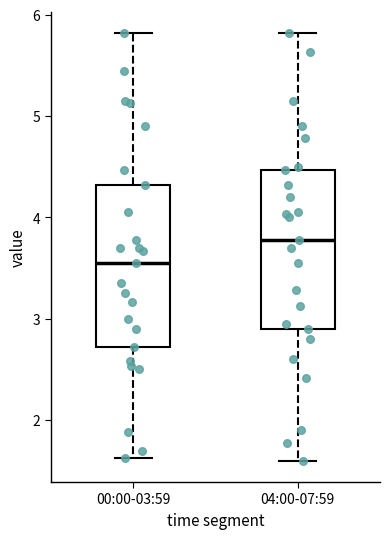

Which box's median line is the highest?

04:00-07:59